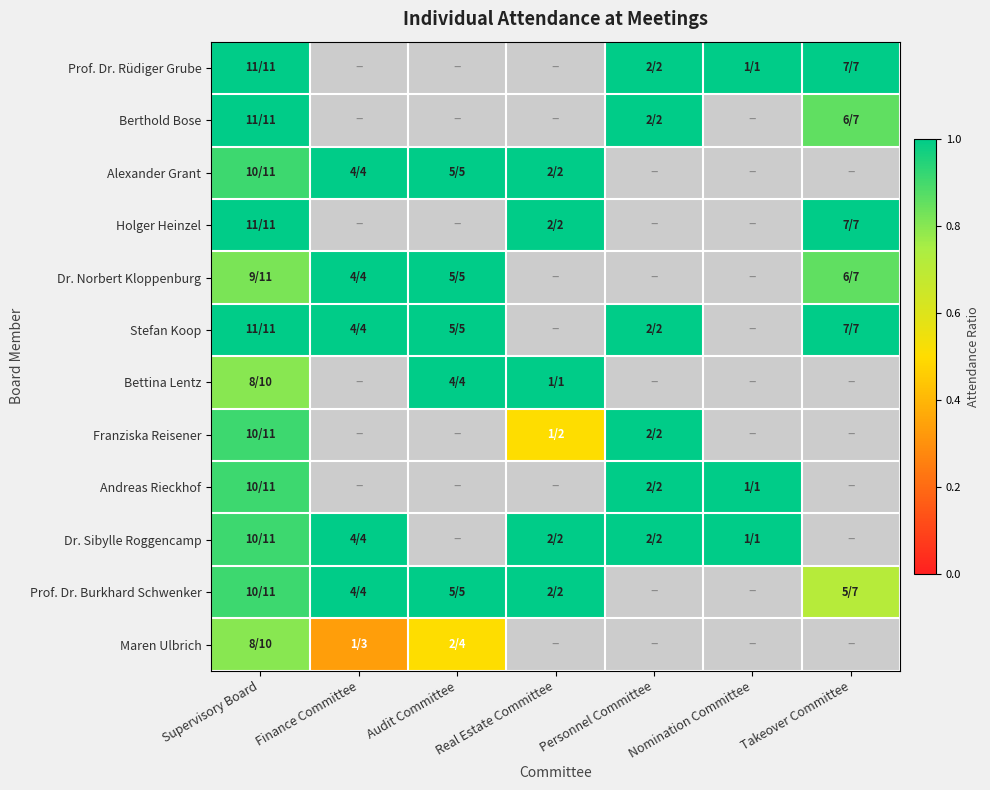

What is the maximum value shown in the chart?

1.0